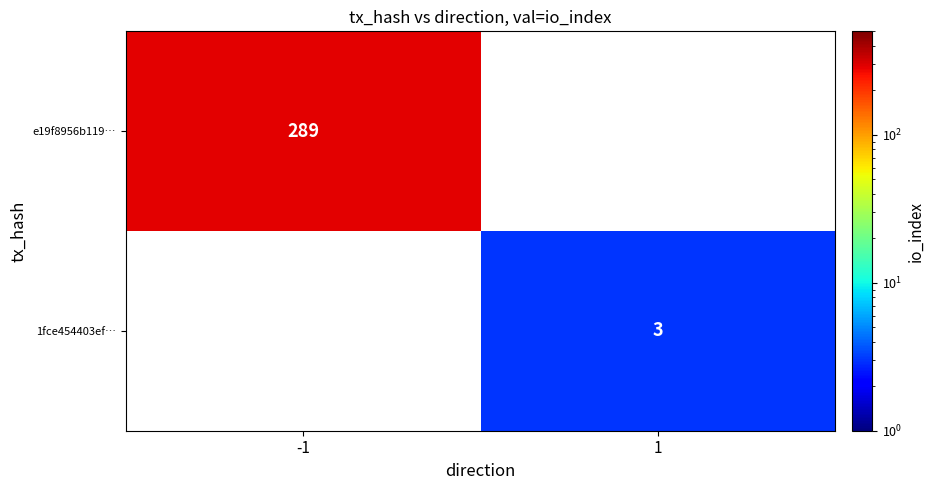

Is the value of e19f8956b119… at -1 greater than the value of 1fce454403ef… at 1?

Yes